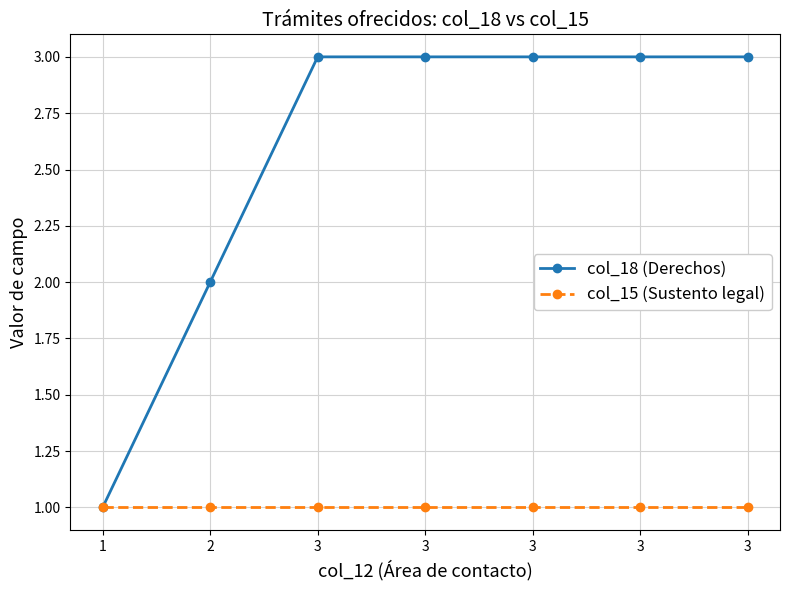

How many distinct data groups are displayed?

2